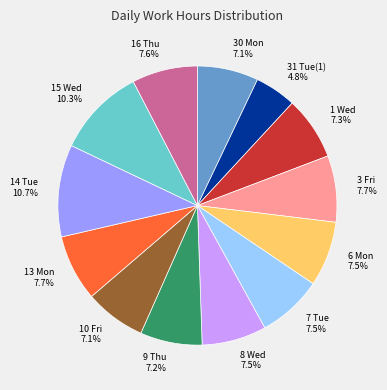

Is the sum of 3 Fri and 1 Wed greater than half?

No